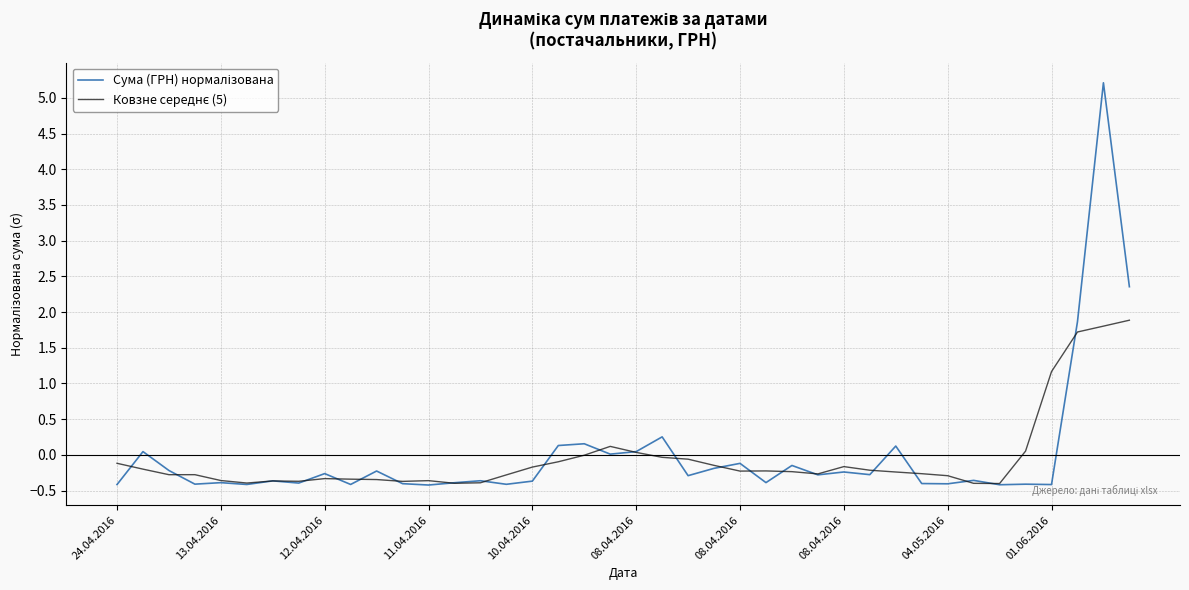

What is the greatest value displayed?

5.2